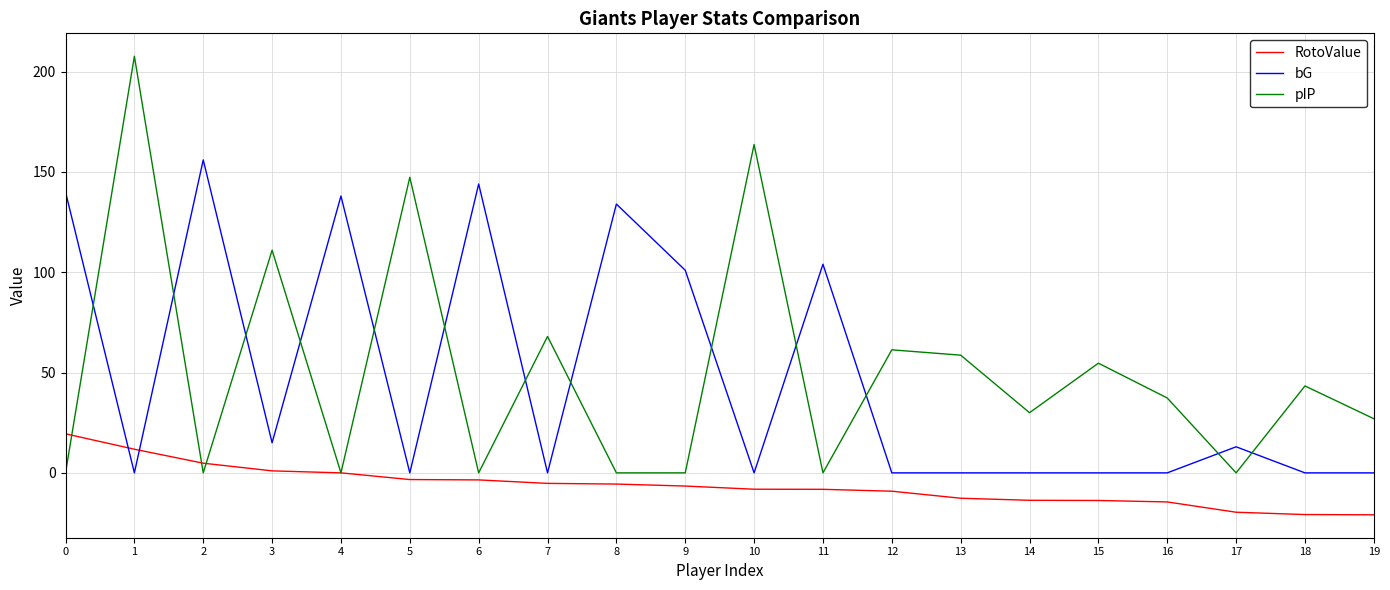

What is the difference between the maximum and minimum values in the RotoValue series?

40.4